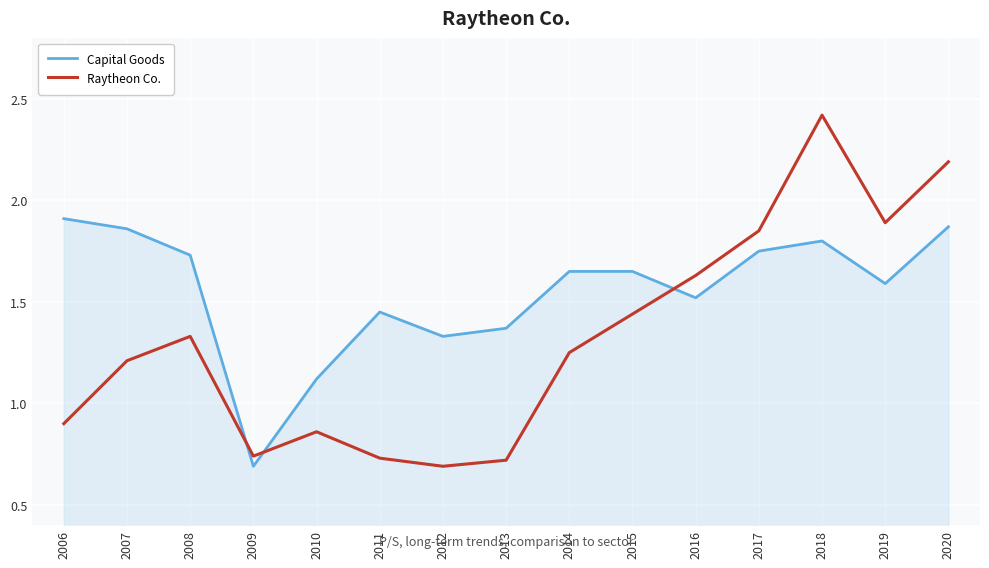

True or false: Capital Goods and Raytheon Co. cross at least once.

True